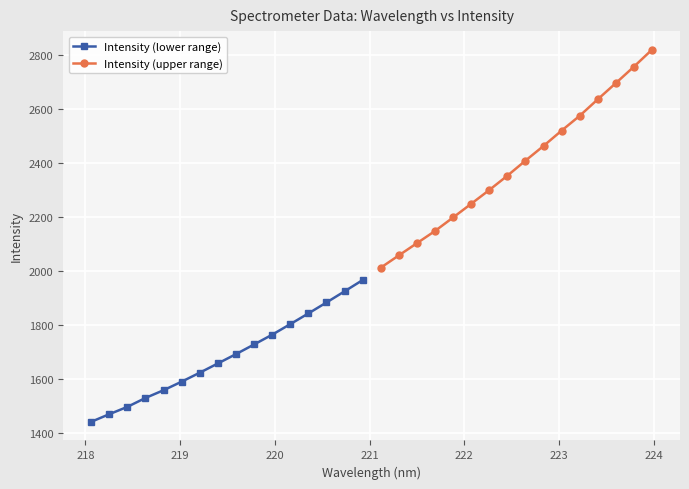

How many lines are shown in the chart?

2